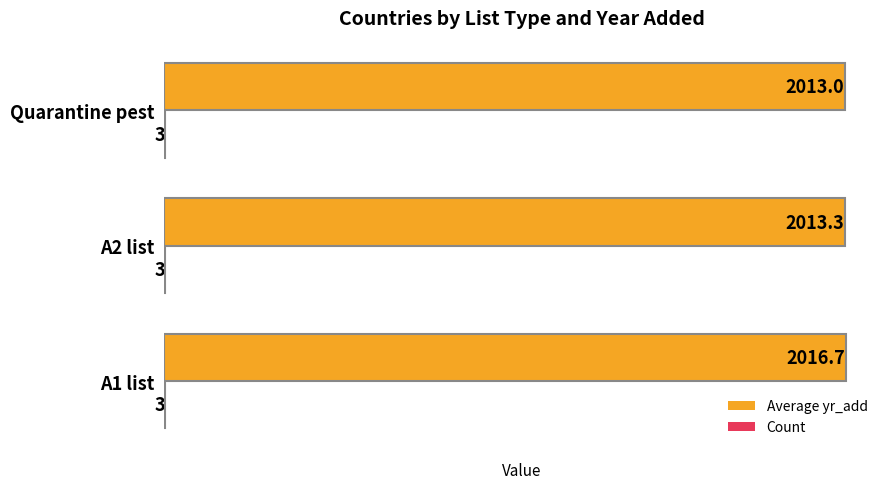

Between A2 list and Quarantine pest, which series saw the biggest shift?

Average yr_add